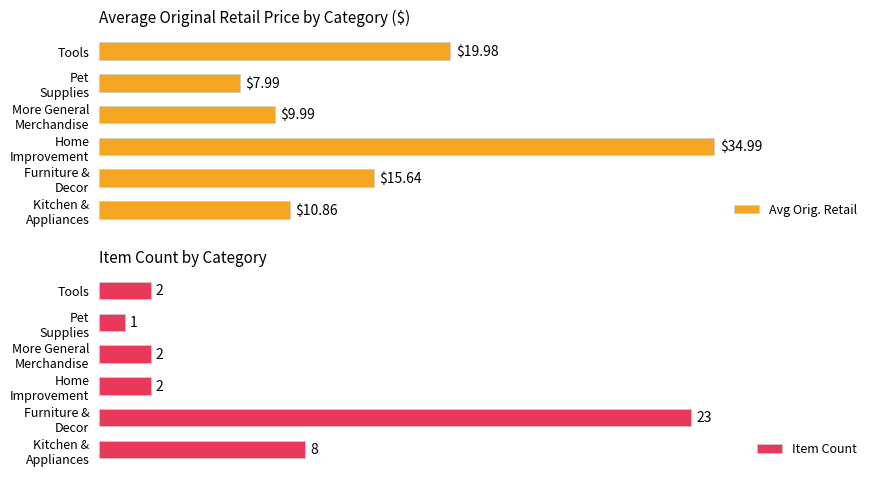

The value of Item Count at 3 is 2.0. True or false?

True